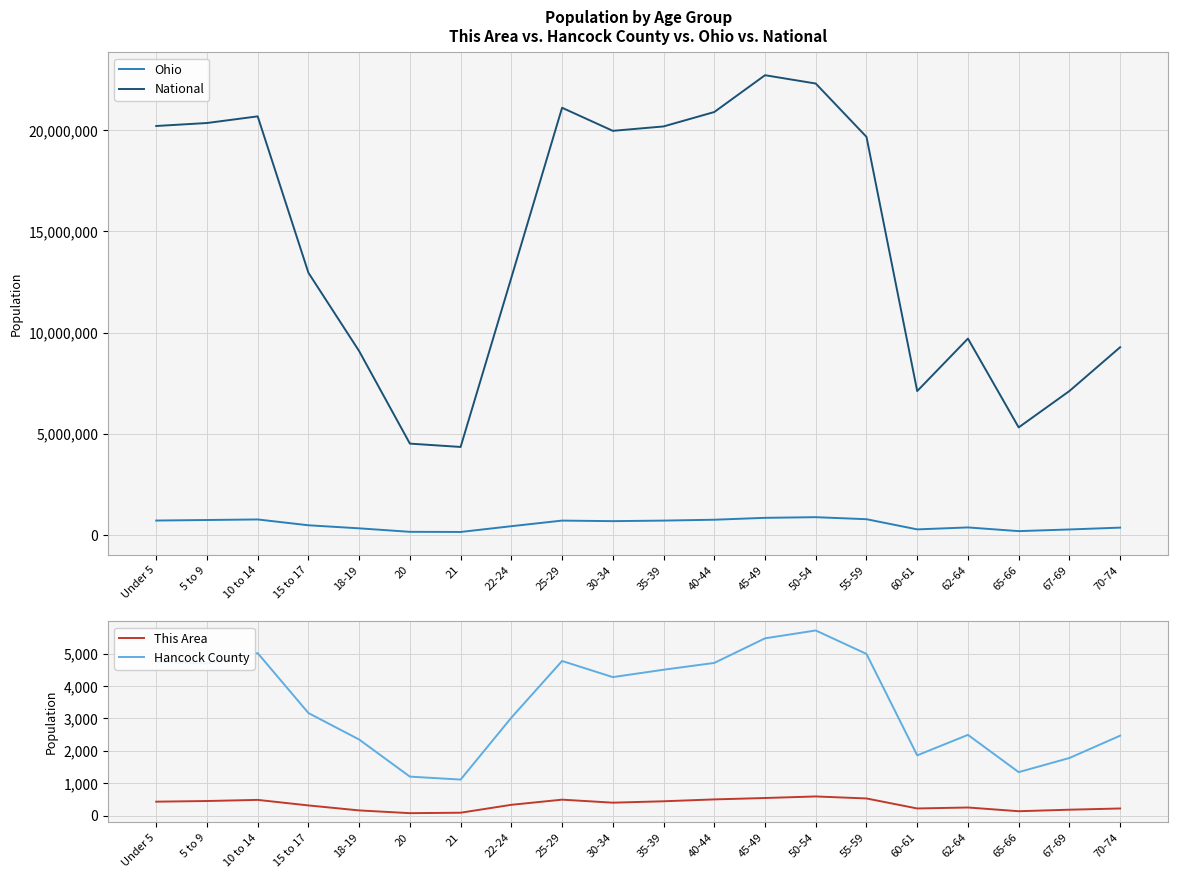

What is the highest value of the This Area series?

591